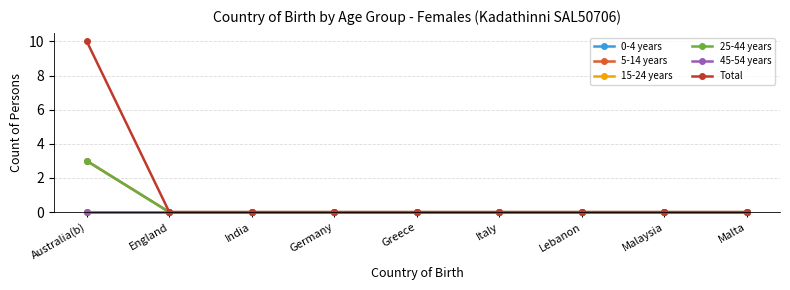

What is the greatest value displayed?

10